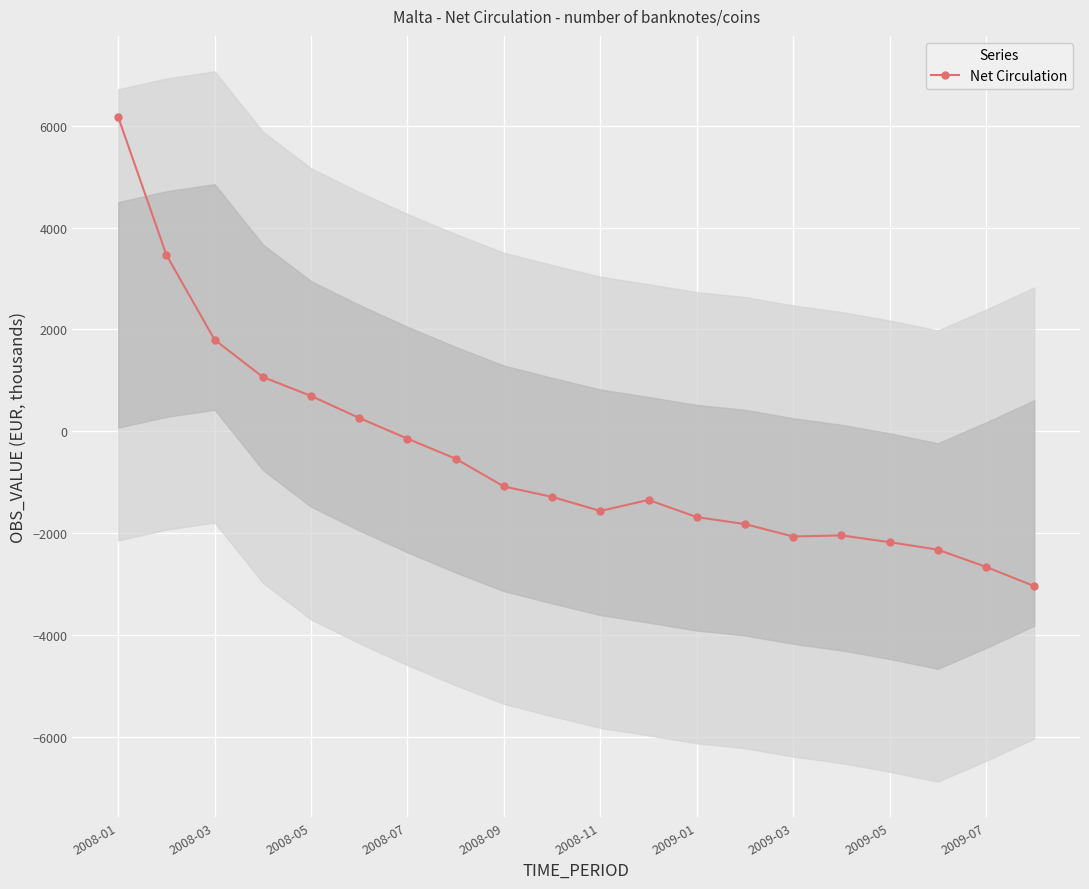

At which label does the data first exceed -1288?

2008-01